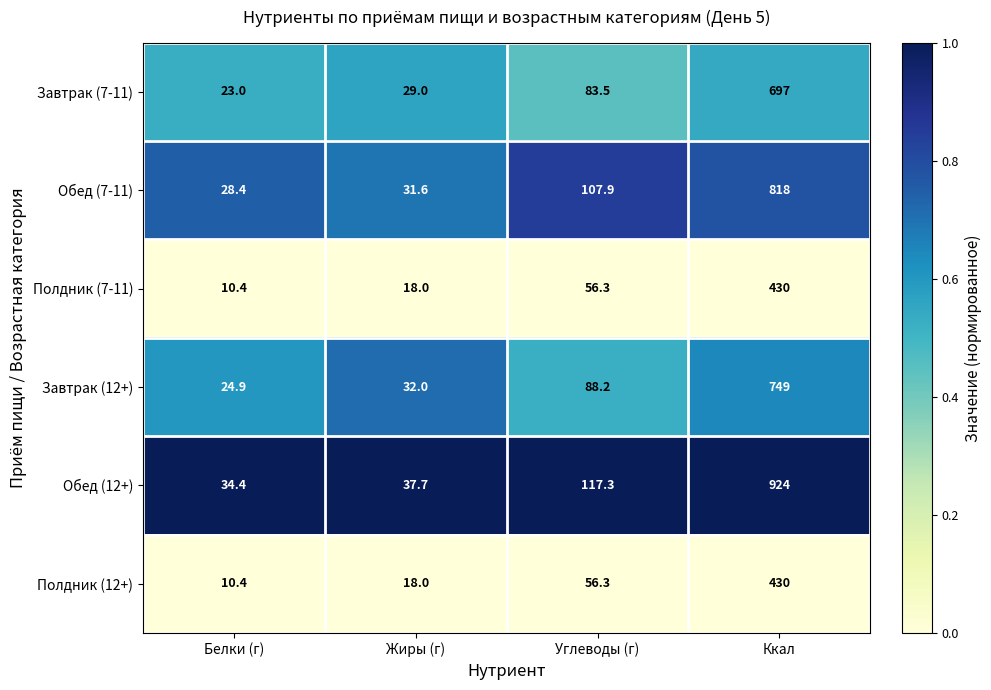

List the labels in order of Полдник (12+) value, largest first.

Ккал, Углеводы (г), Жиры (г), Белки (г)